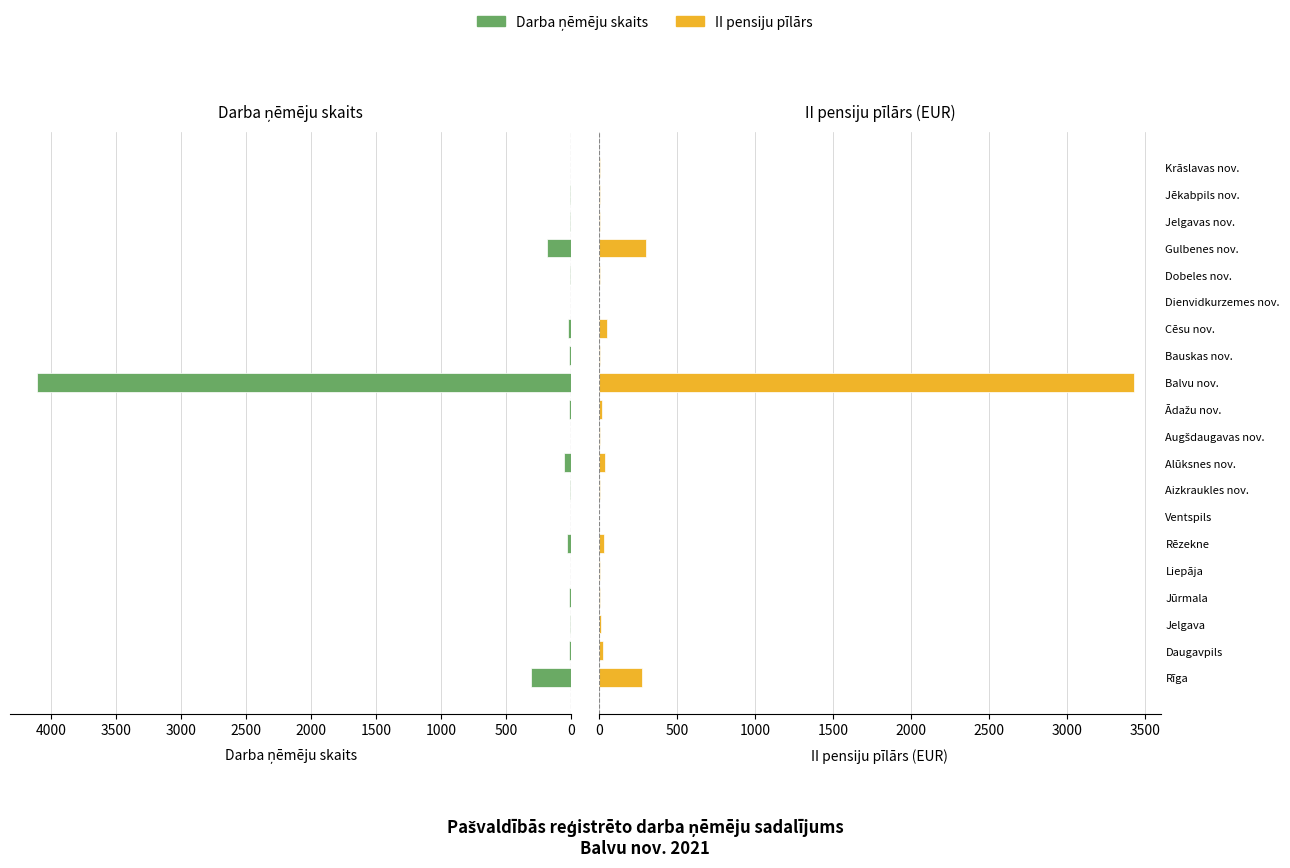

What is the difference between the II pensiju pīlārs values at Rīga and Alūksnes nov.?

239.6